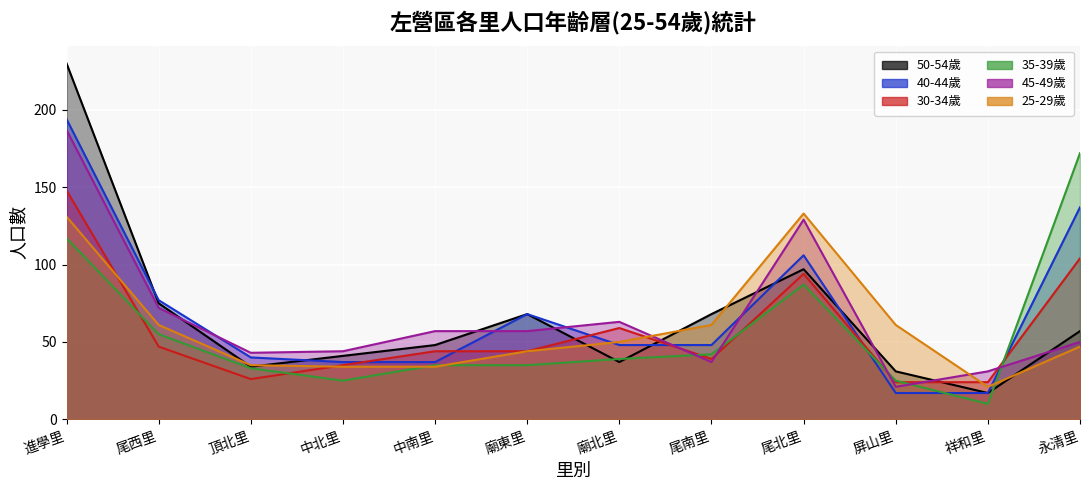

How many data points does each series have?

12